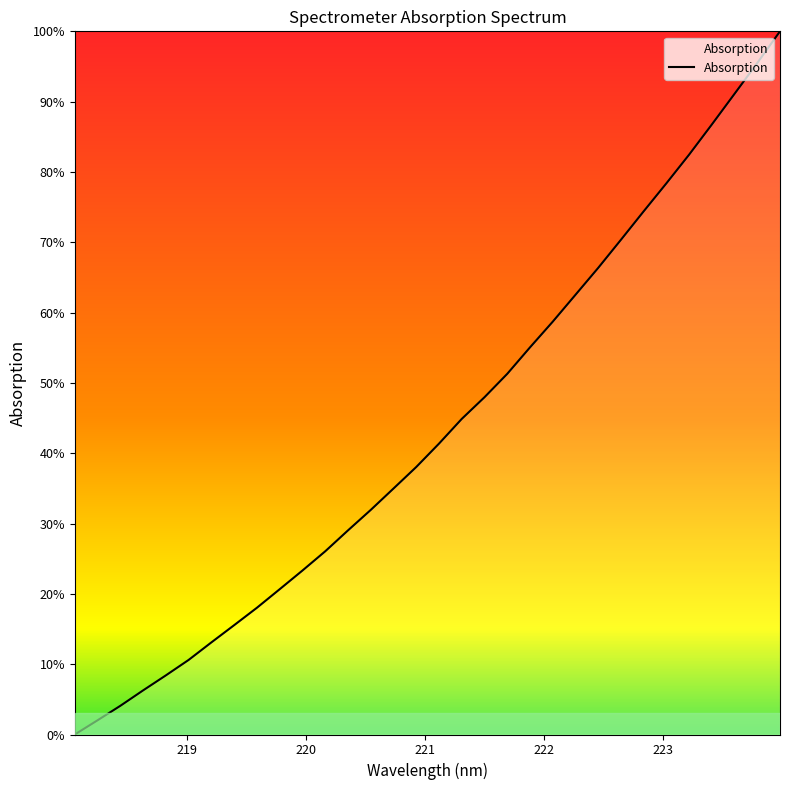

What is the difference between the maximum and minimum values?

100.0